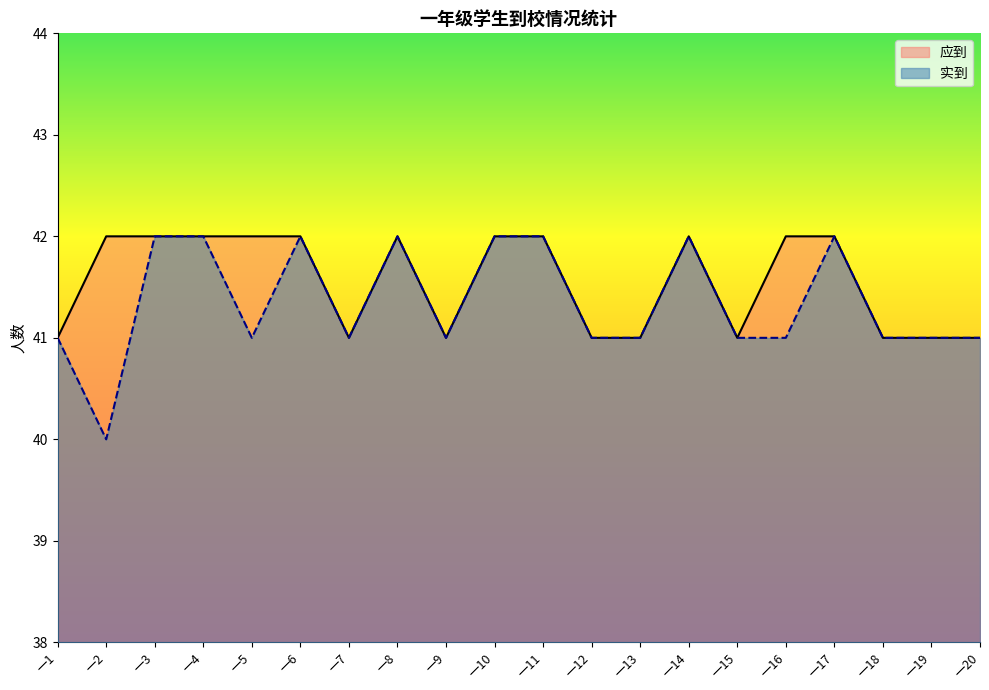

Where is 应到 nearest to the value 41?

一1